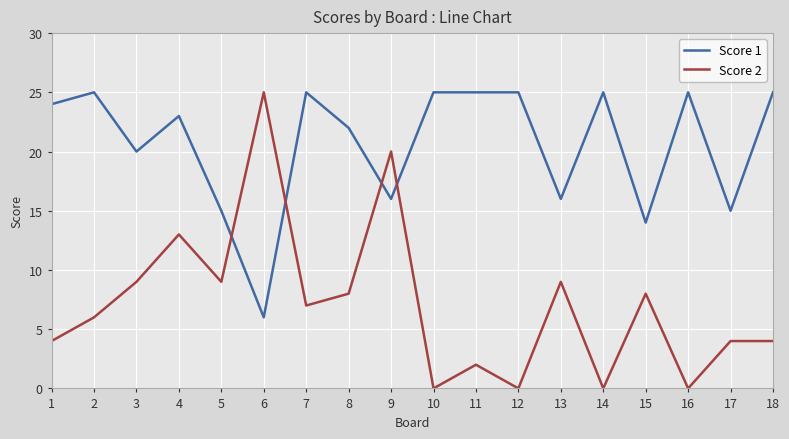

List the series in order of their overall mean, lowest first.

Score 2, Score 1